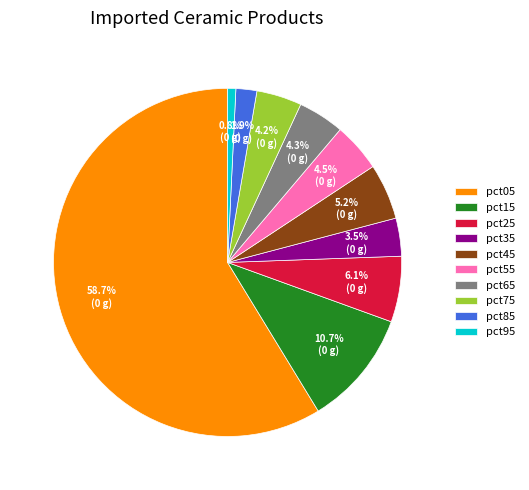

Which category accounts for the majority?

pct05